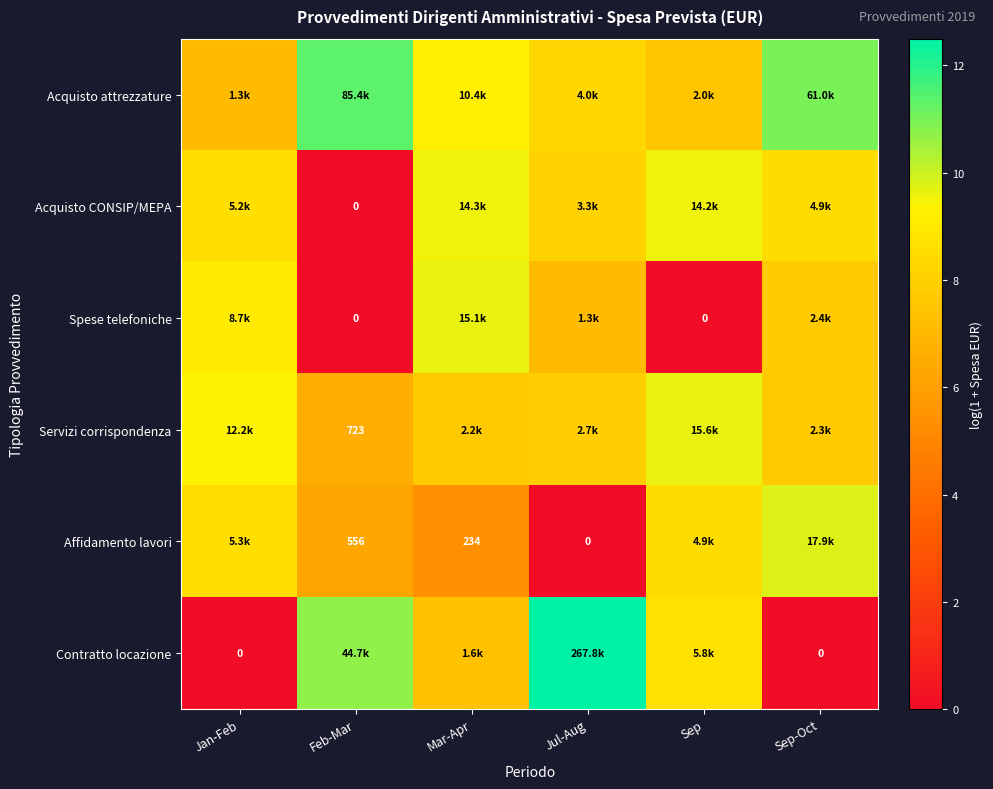

What is the difference between the Spese telefoniche values at Mar-Apr and Feb-Mar?

9.6